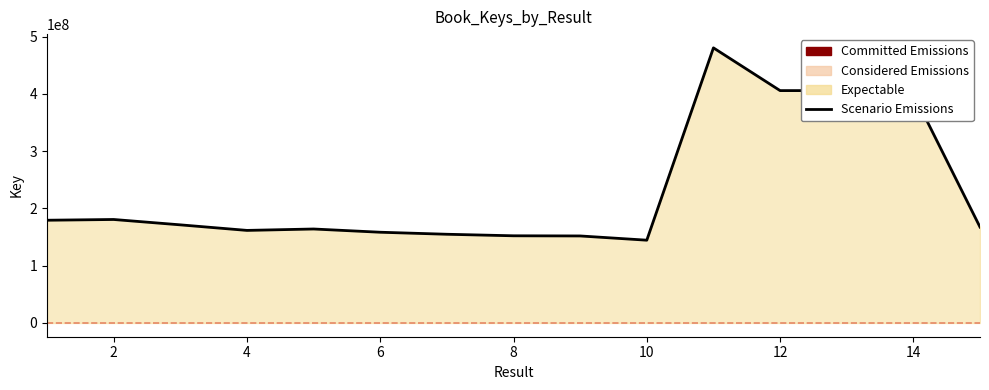

What is the minimum value shown in the chart?

144538845